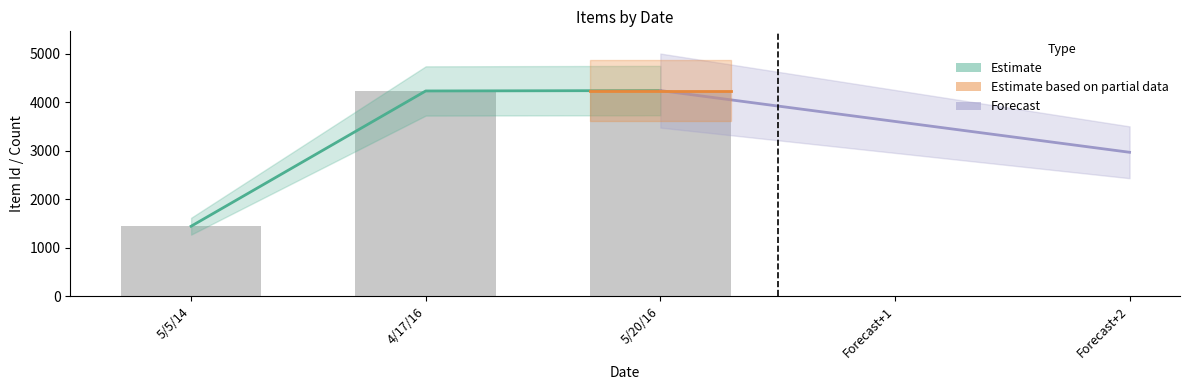

Is it true that the value at 5/20/16 is 4237?

True